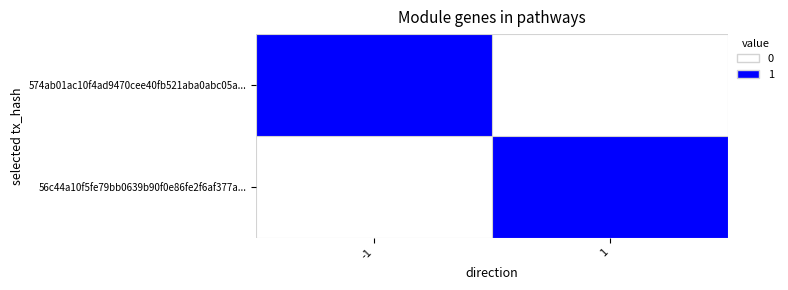

How many data points does each series have?

2